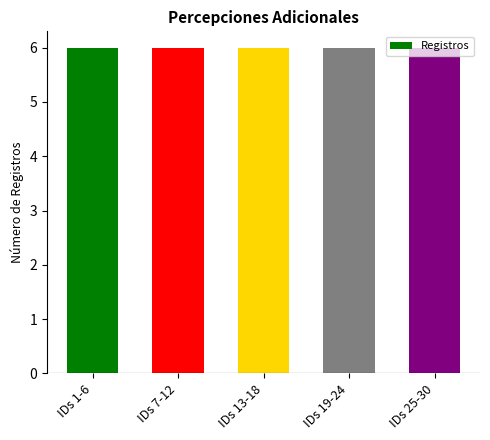

List the labels in order of value, smallest first.

4, 5, 2, 3, 1